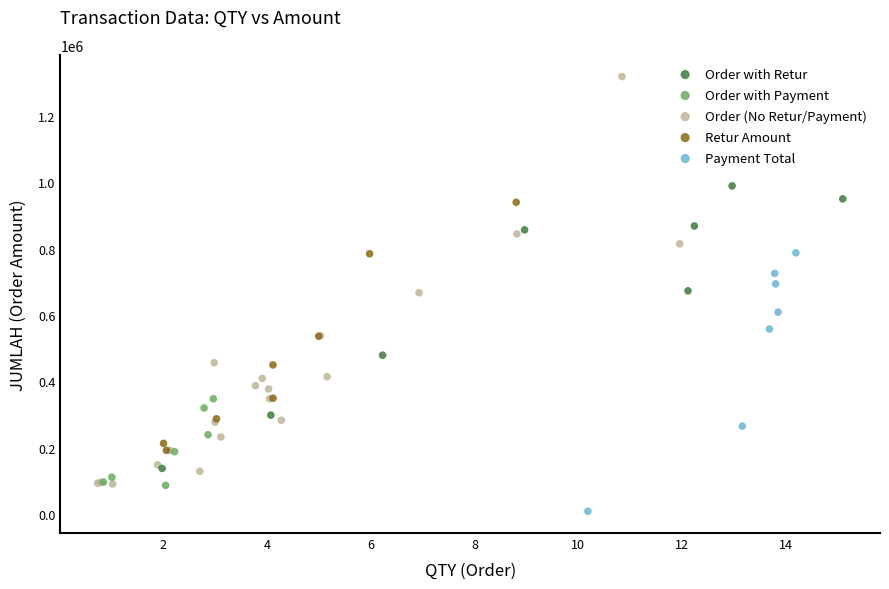

Which series reaches the maximum Y coordinate?

Order (No Retur/Payment)